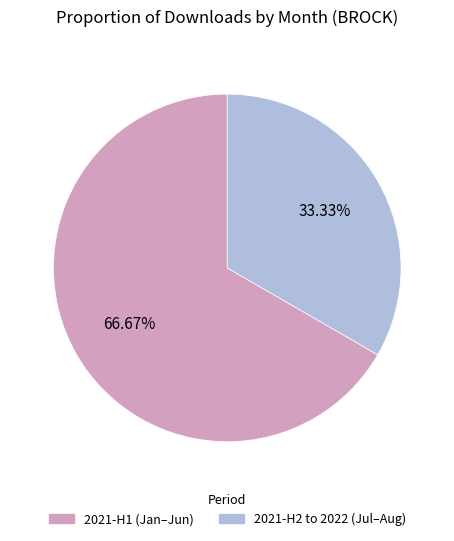

Is there any slice that represents more than half of the pie?

Yes